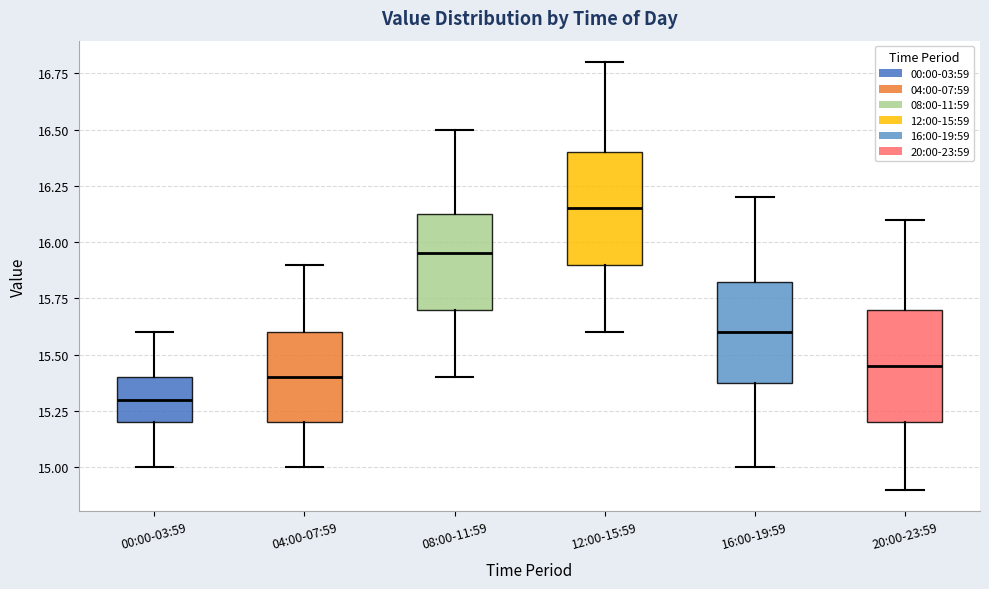

Reading left to right, transcribe this box plot: for each box, give where its median line is, the range the box spans, and where its two whiskers end, as read against the y-axis. The values are not printed on the chart, so give them approximately, as read against the axis.

00:00-03:59: median 15.30, box 15.20 to 15.40, whiskers 15.00 to 15.60
04:00-07:59: median 15.40, box 15.20 to 15.60, whiskers 15.00 to 15.90
08:00-11:59: median 15.95, box 15.70 to 16.15, whiskers 15.40 to 16.50
12:00-15:59: median 16.15, box 15.90 to 16.40, whiskers 15.60 to 16.80
16:00-19:59: median 15.60, box 15.40 to 15.85, whiskers 15.00 to 16.20
20:00-23:59: median 15.45, box 15.20 to 15.70, whiskers 14.90 to 16.10